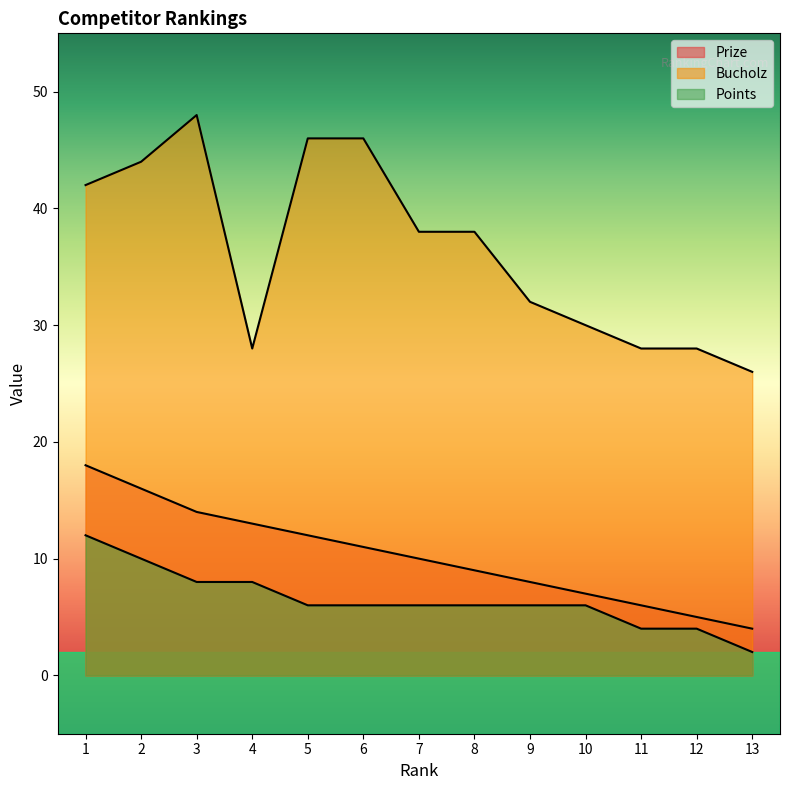

What is the difference between the Points values at 11 and 5?

2